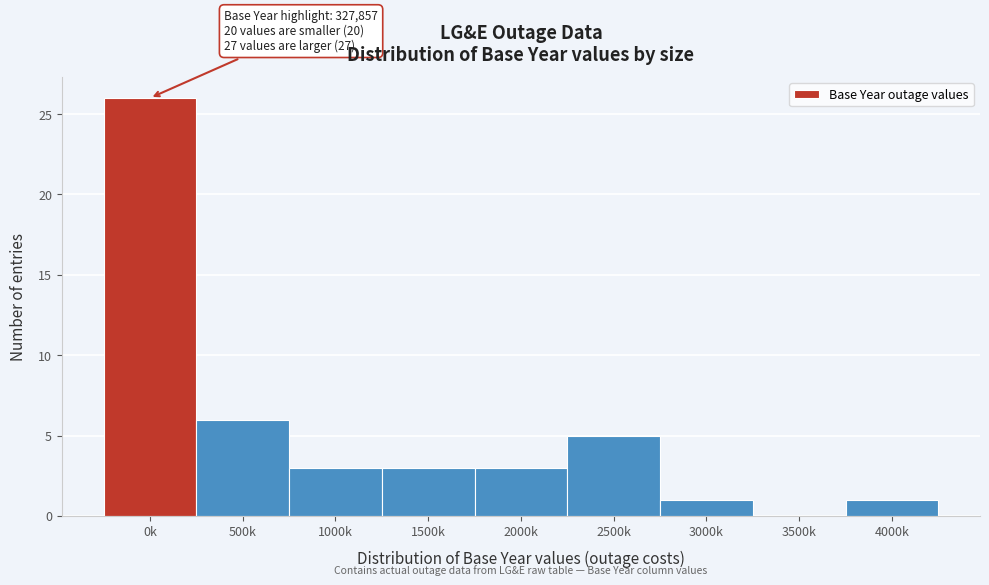

Reading right to left, extract all data points from this chart.

4000k=1	3500k=0	3000k=1	2500k=5	2000k=3	1500k=3	1000k=3	500k=6	0k=26